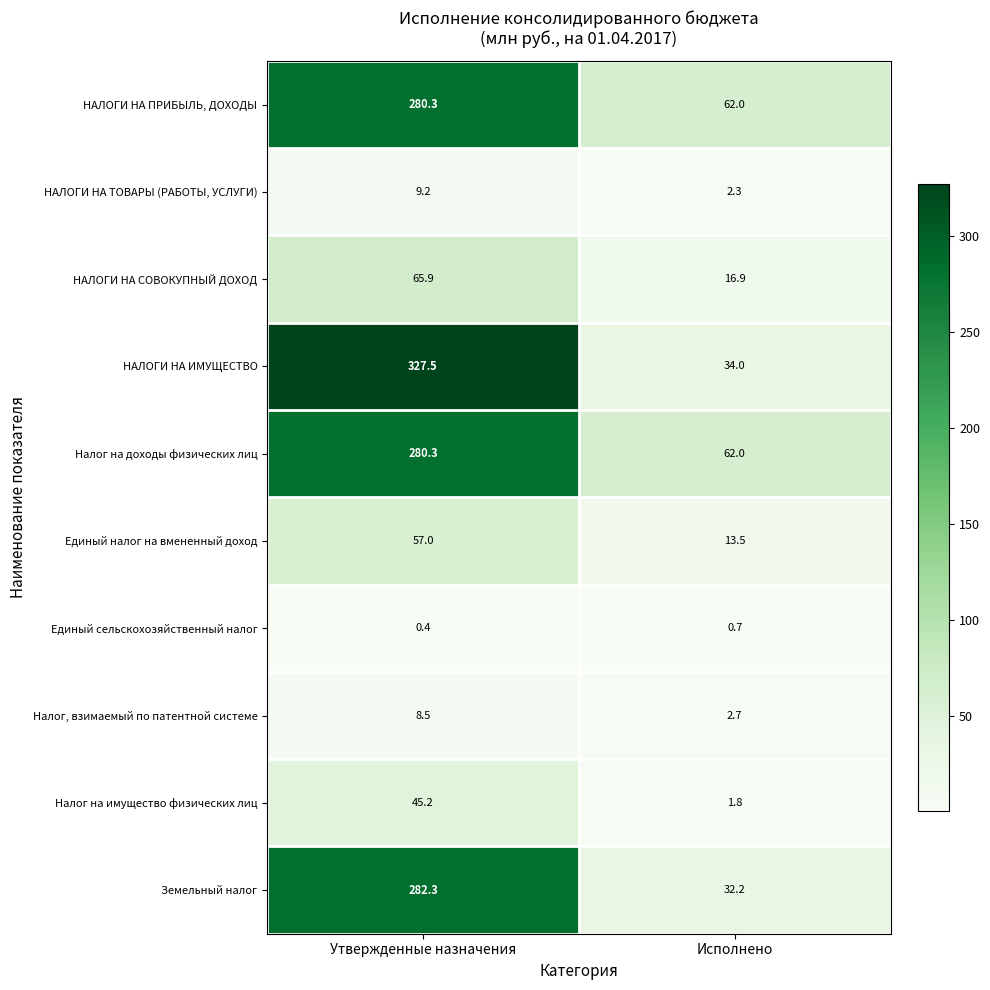

Reading right to left, what are all the values shown in this chart?

НАЛОГИ НА ПРИБЫЛЬ, ДОХОДЫ: Исполнено=62.0	Утвержденные назначения=280.3
НАЛОГИ НА ТОВАРЫ (РАБОТЫ, УСЛУГИ): Исполнено=2.3	Утвержденные назначения=9.2
НАЛОГИ НА СОВОКУПНЫЙ ДОХОД: Исполнено=16.9	Утвержденные назначения=65.9
НАЛОГИ НА ИМУЩЕСТВО: Исполнено=34.0	Утвержденные назначения=327.5
Налог на доходы физических лиц: Исполнено=62.0	Утвержденные назначения=280.3
Единый налог на вмененный доход: Исполнено=13.5	Утвержденные назначения=57.0
Единый сельскохозяйственный налог: Исполнено=0.7	Утвержденные назначения=0.4
Налог, взимаемый по патентной системе: Исполнено=2.7	Утвержденные назначения=8.5
Налог на имущество физических лиц: Исполнено=1.8	Утвержденные назначения=45.2
Земельный налог: Исполнено=32.2	Утвержденные назначения=282.3